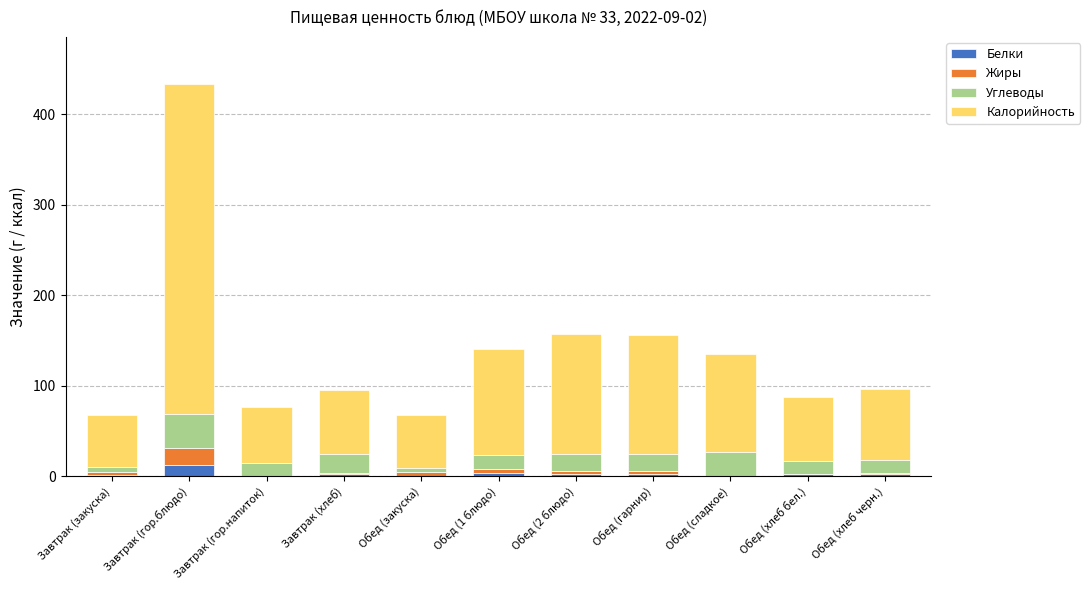

Are the bars horizontal?

No